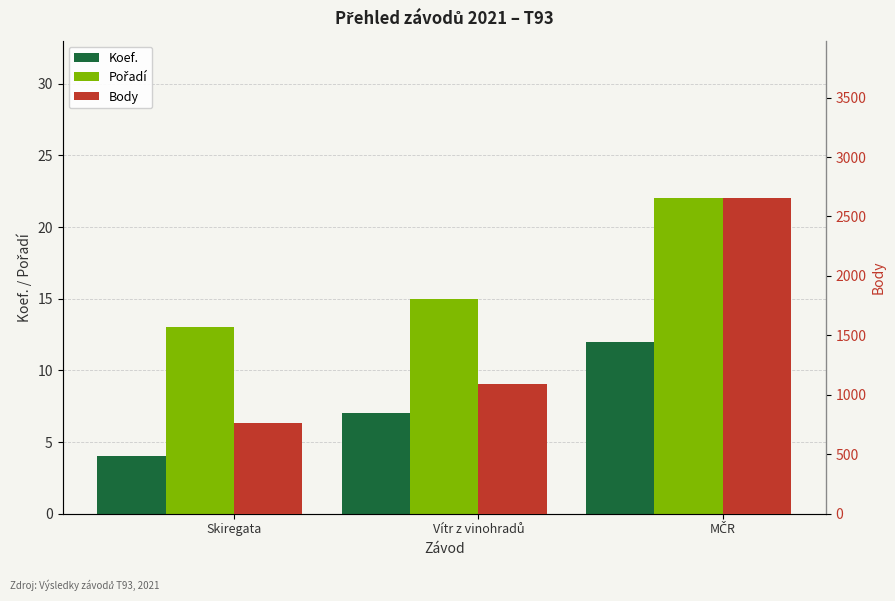

What are all the series names shown in the legend?

Koef., Pořadí, Body